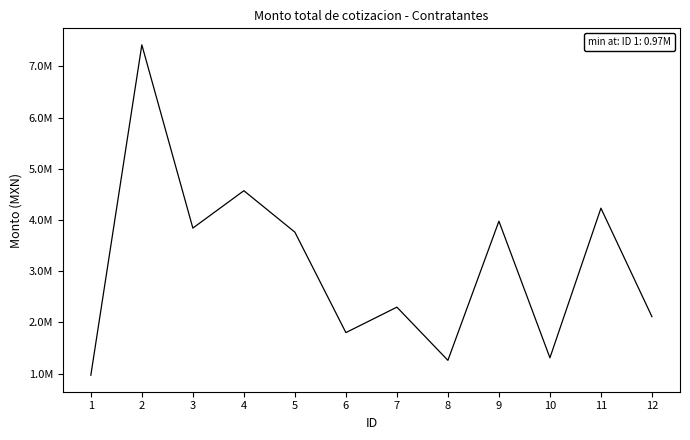

How many interior local valleys (lower than both neighbors) does the data have?

4